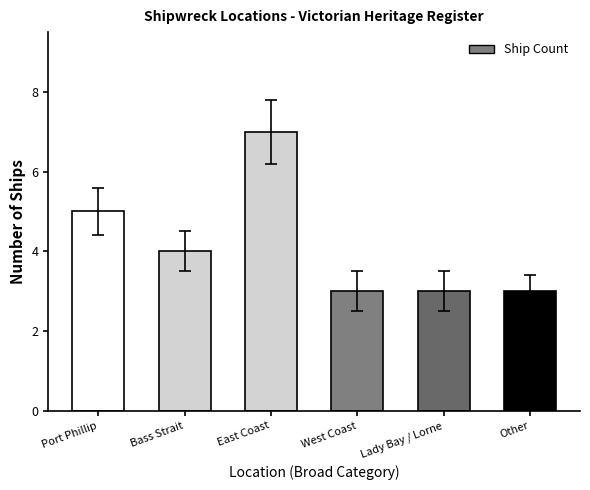

Reading left to right, extract all data points from this chart.

Port Phillip=5	Bass Strait=4	East Coast=7	West Coast=3	Lady Bay / Lorne=3	Other=3